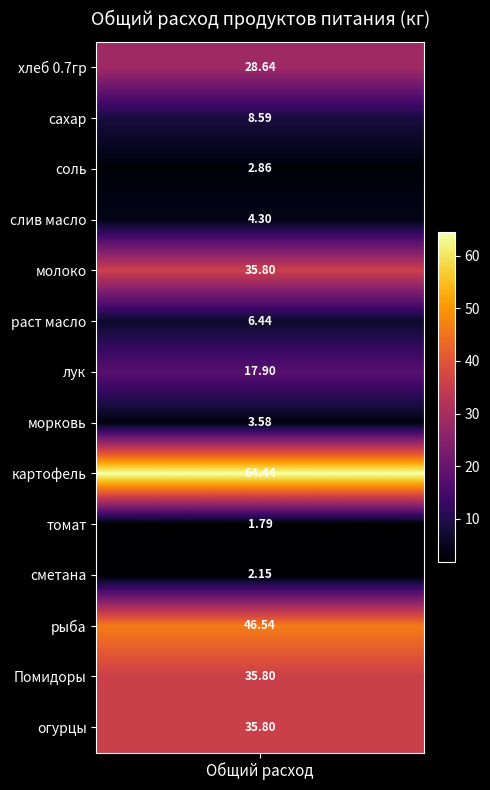

The value of картофель at 18 is -32.3. True or false?

False